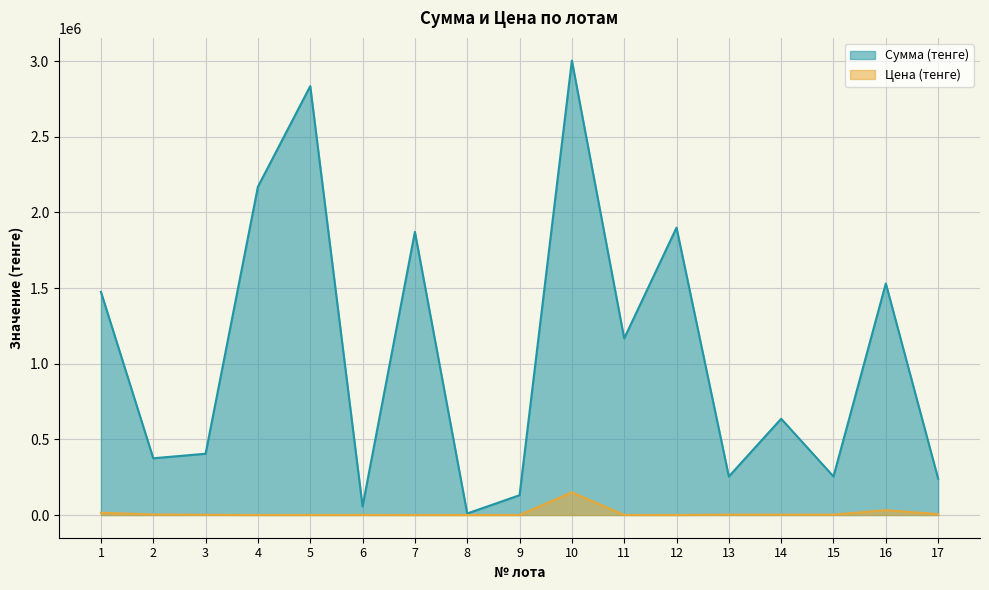

Rank the series by their average value, from highest to lowest.

Сумма (тенге), Цена (тенге)